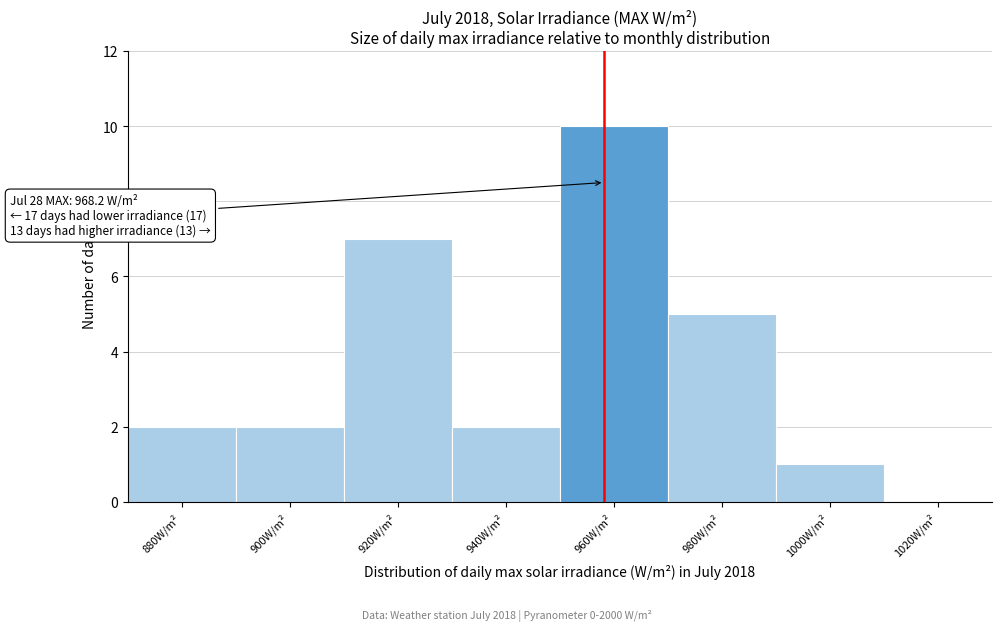

Reading right to left, what are all the values shown in this chart?

1020W/m²=0	1000W/m²=1	980W/m²=5	960W/m²=10	940W/m²=2	920W/m²=7	900W/m²=2	880W/m²=2